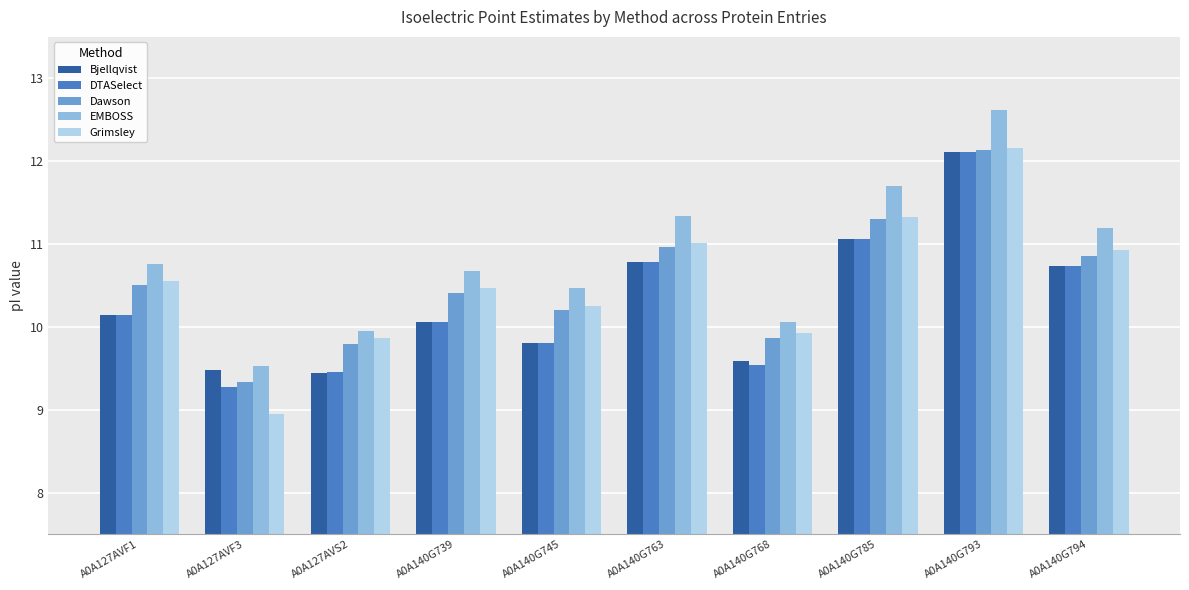

What is the approximate value of DTASelect at A0A127AVF1?

10.1